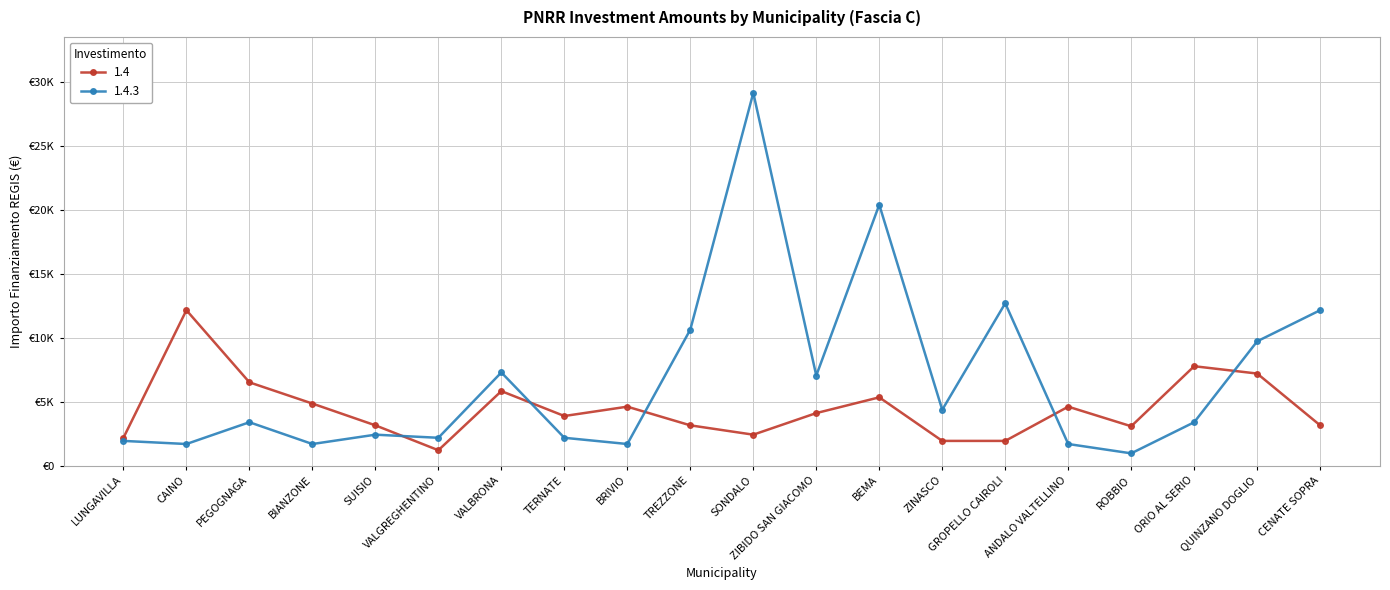

Is this an area chart (filled region under the line)?

No